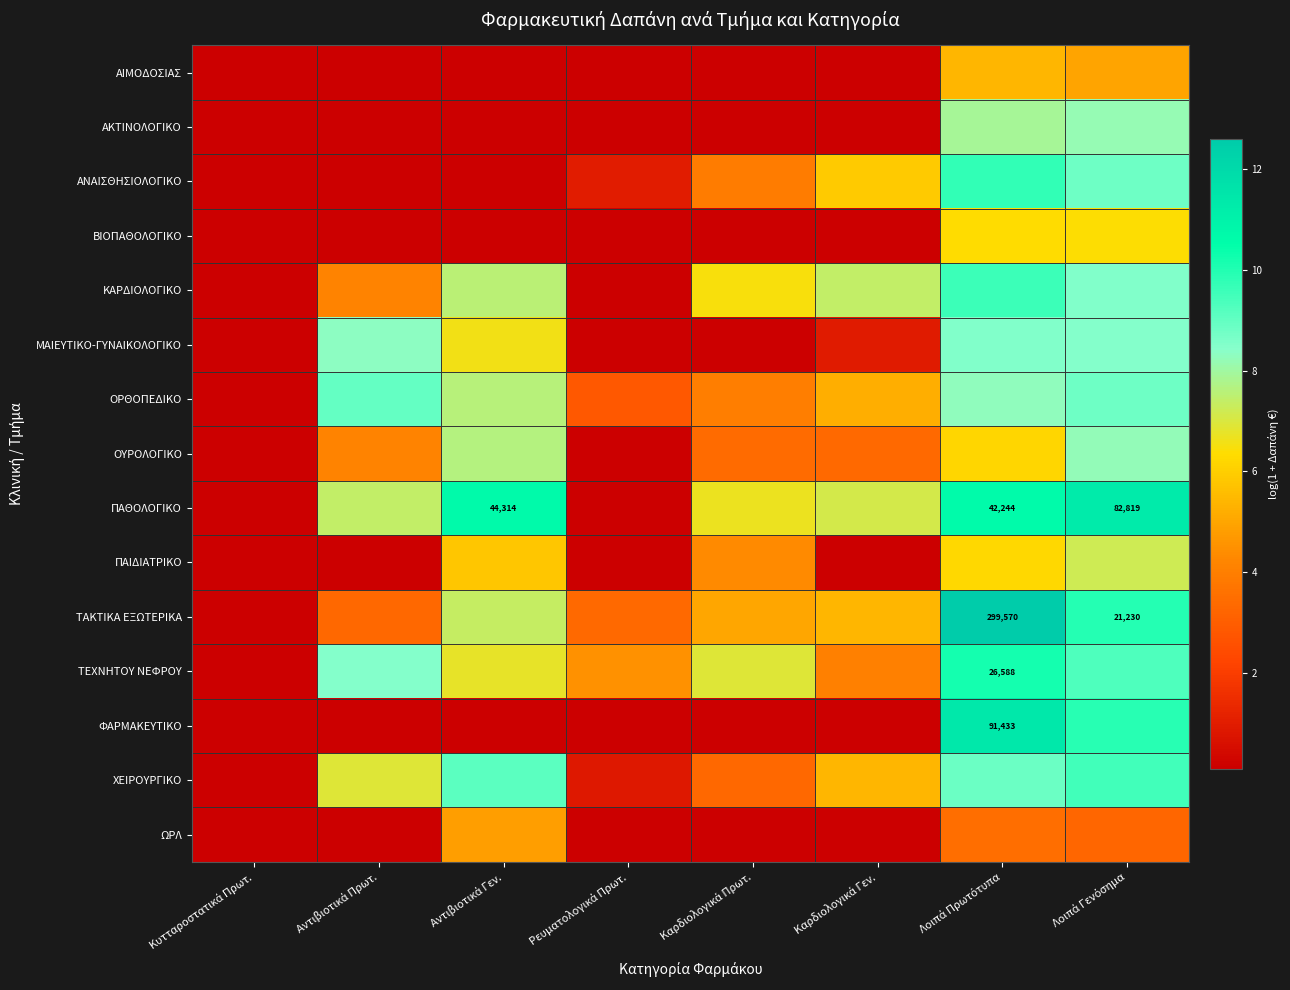

What is the sum of the ΤΑΚΤΙΚΑ ΕΞΩΤΕΡΙΚΑ values at Αντιβιοτικά Γεν. and Λοιπά Πρωτότυπα?

20.0